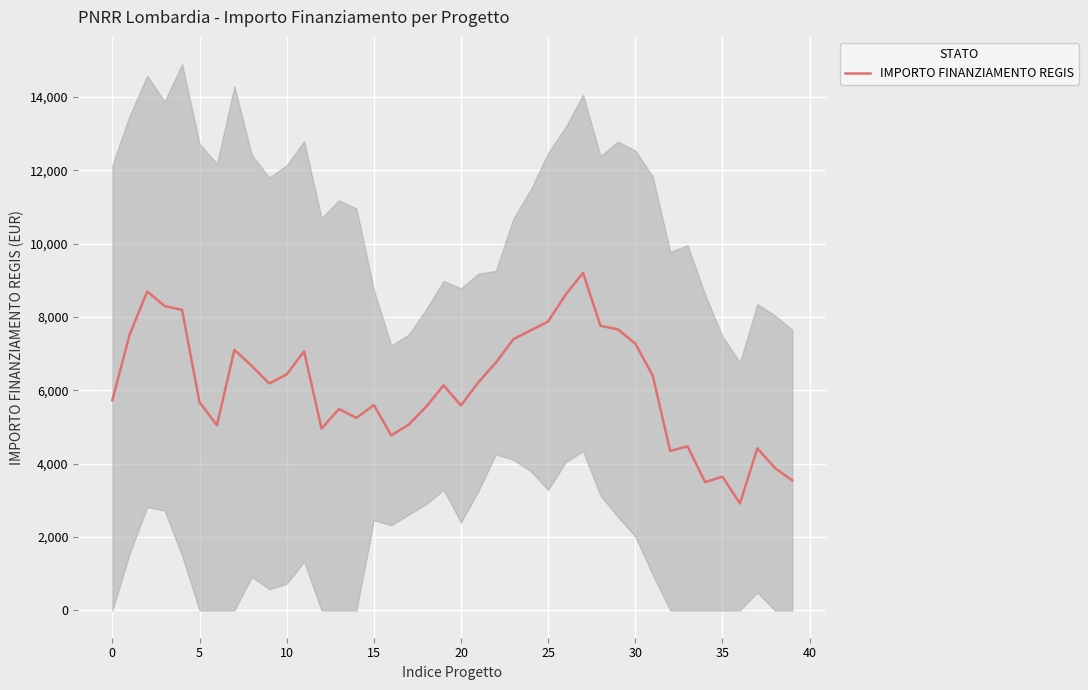

How many points are lower than both their immediate neighbors (excluding endpoints)?

9